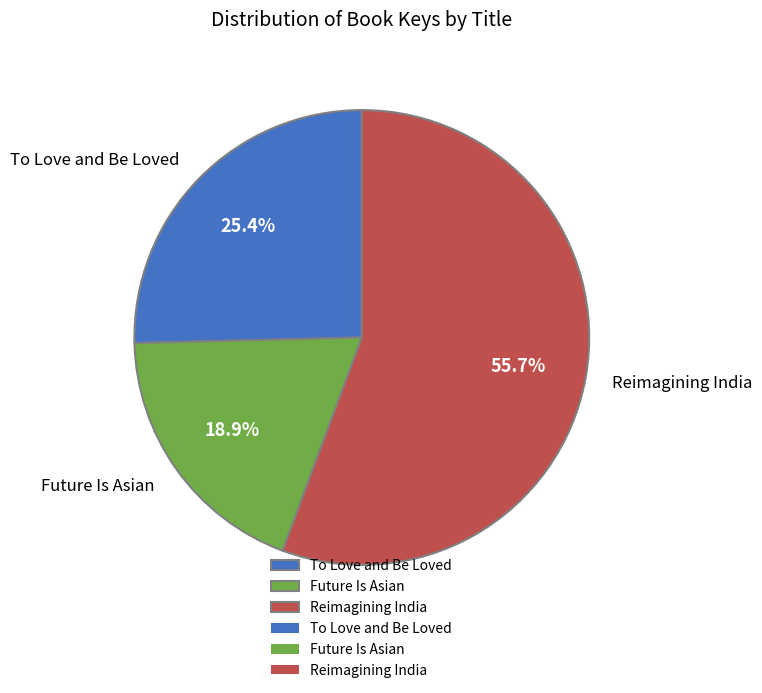

Which slice is the largest?

Reimagining India